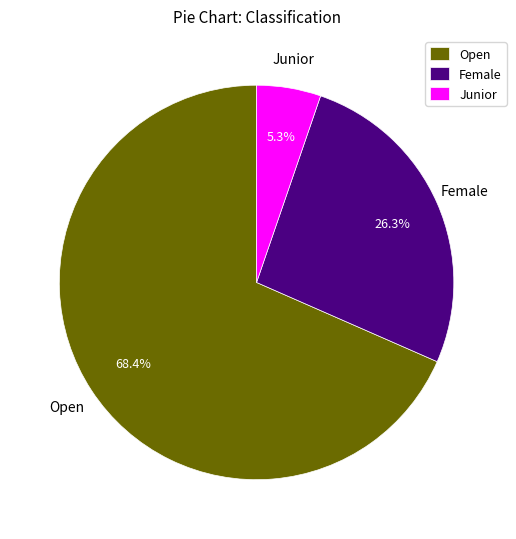

To the nearest percent, what is the difference between the Junior and Open slice percentages?

63%